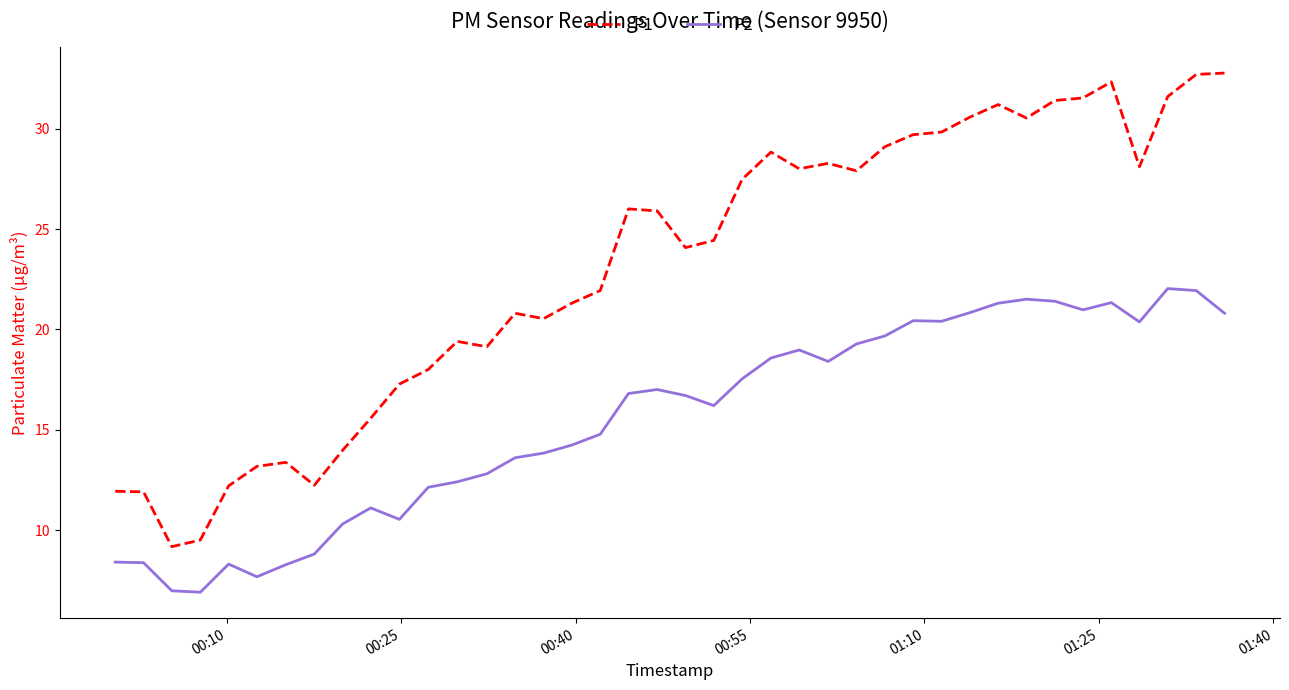

How many interior local valleys does the P2 series have?

8